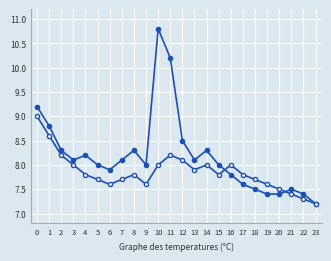

How many series are shown in this chart?

2